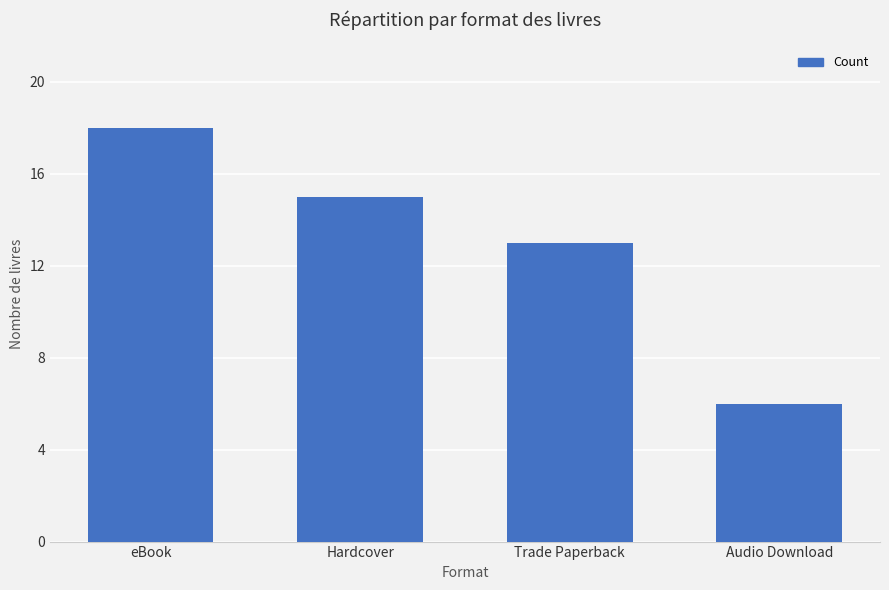

Reading right to left, what are all the values shown in this chart?

6	13	15	18